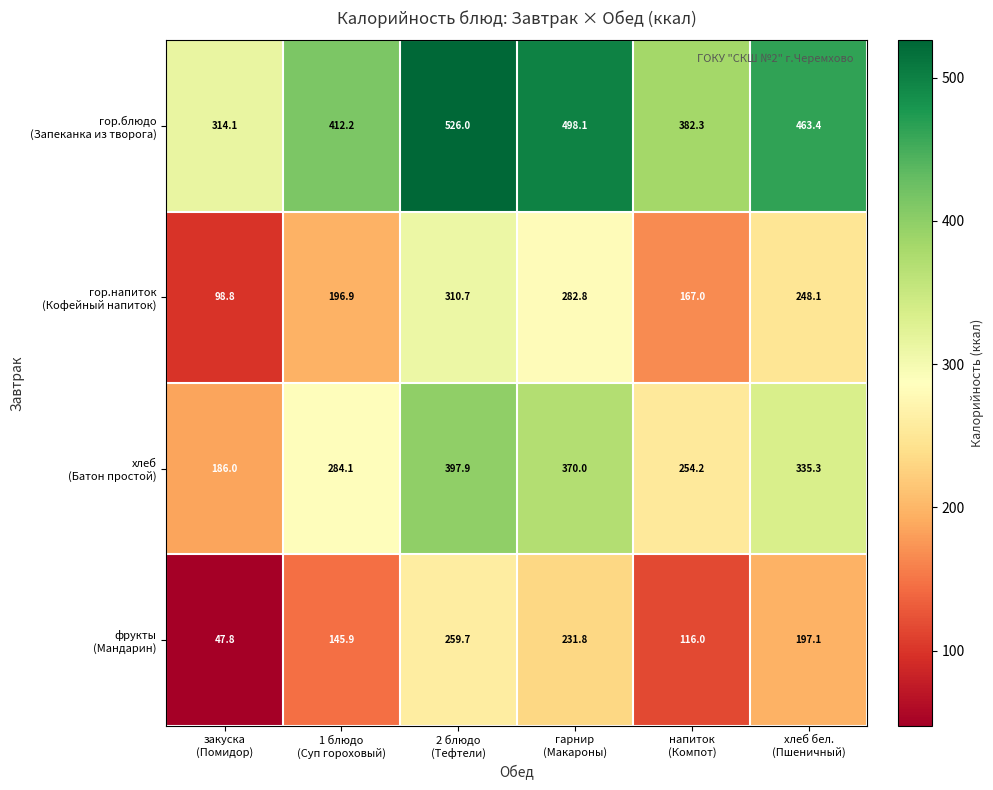

What is the greatest value displayed?

526.0